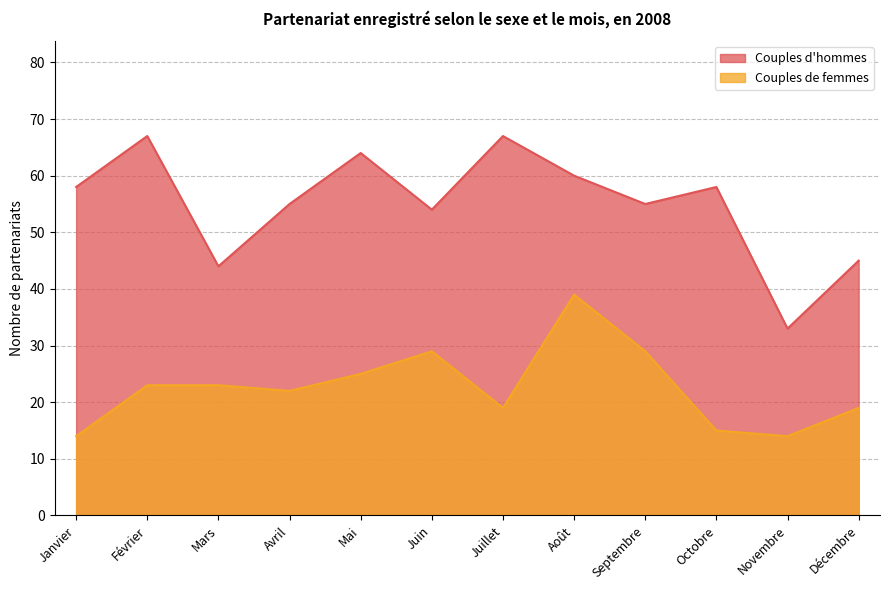

Is the value of Couples d'hommes at Novembre greater than the value of Couples de femmes at Décembre?

Yes